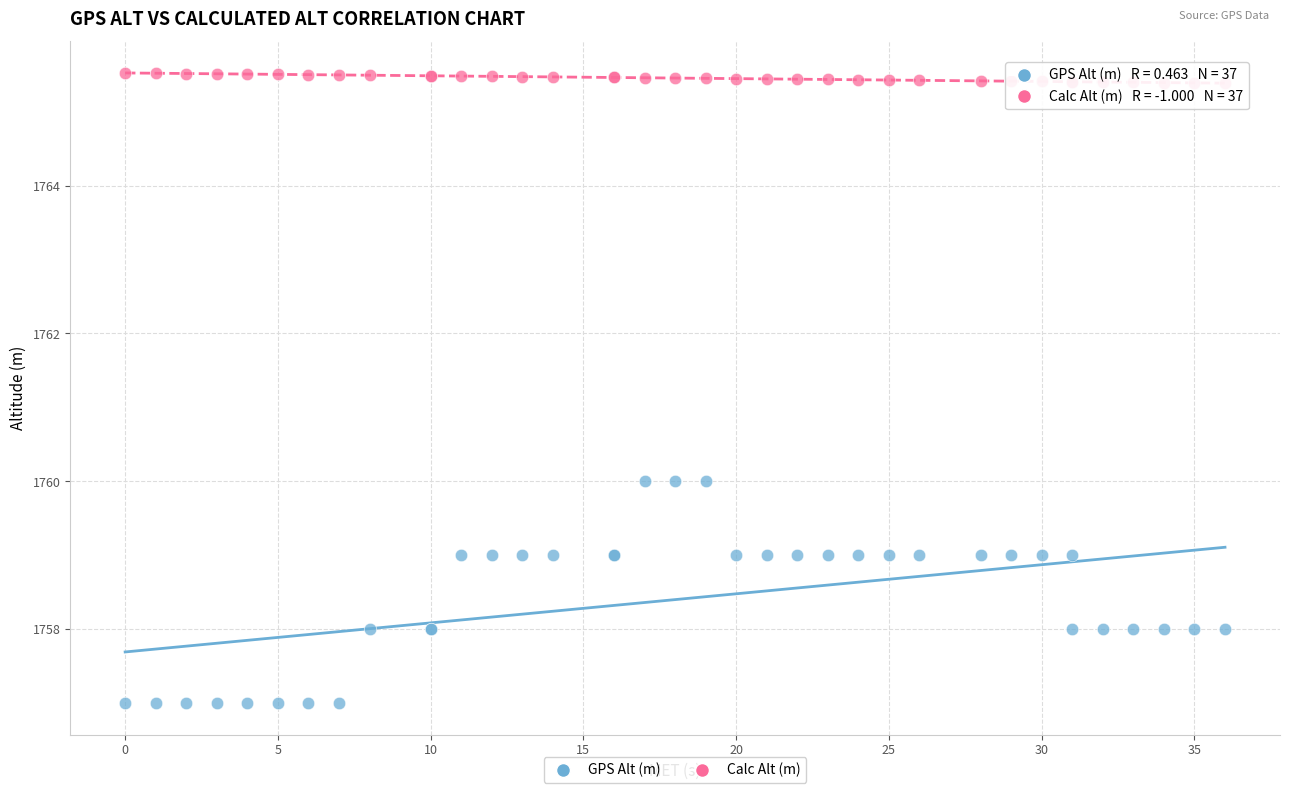

Which series contains the lowest Y value?

GPS Alt (m)